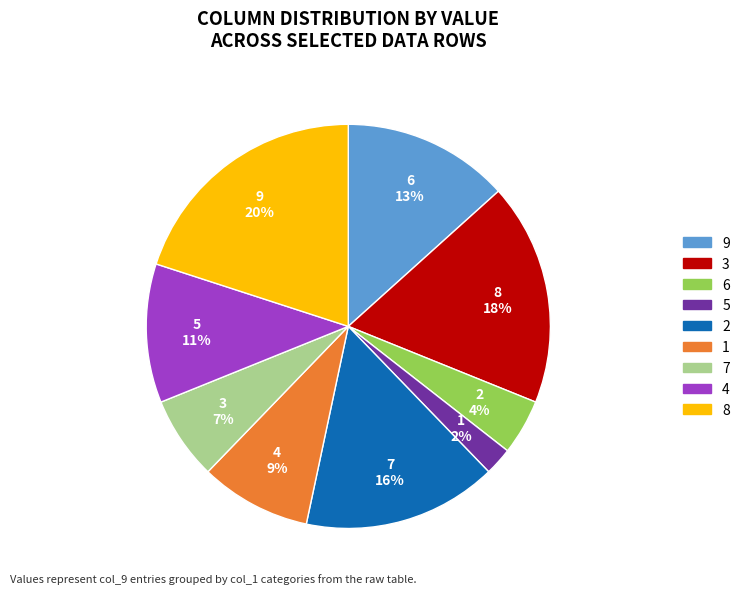

Rank the categories by value from lowest to highest.

5, 6, 7, 1, 4, 9, 2, 3, 8